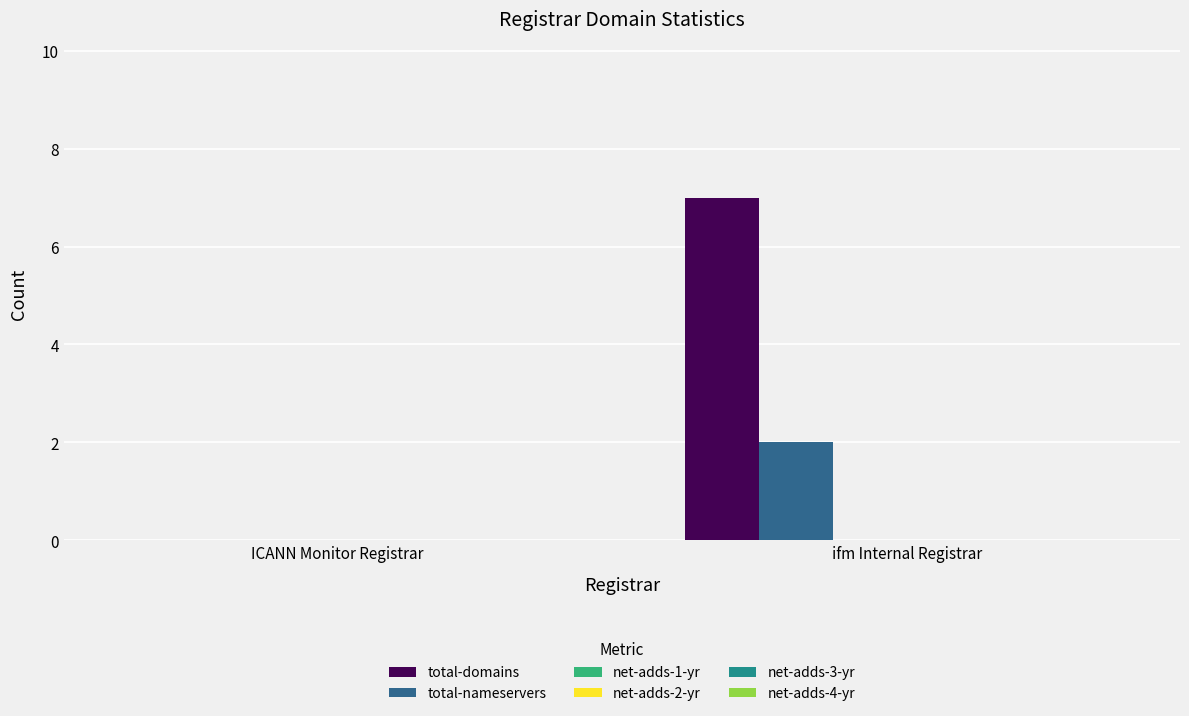

What is the greatest value displayed?

7